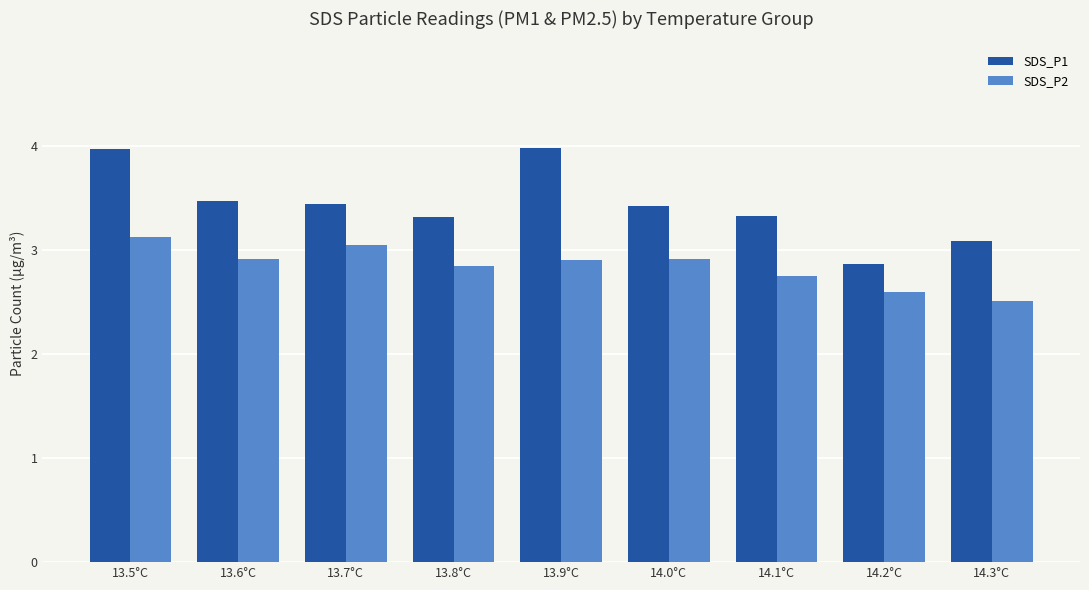

List the series in order of their peak value, lowest first.

SDS_P2, SDS_P1